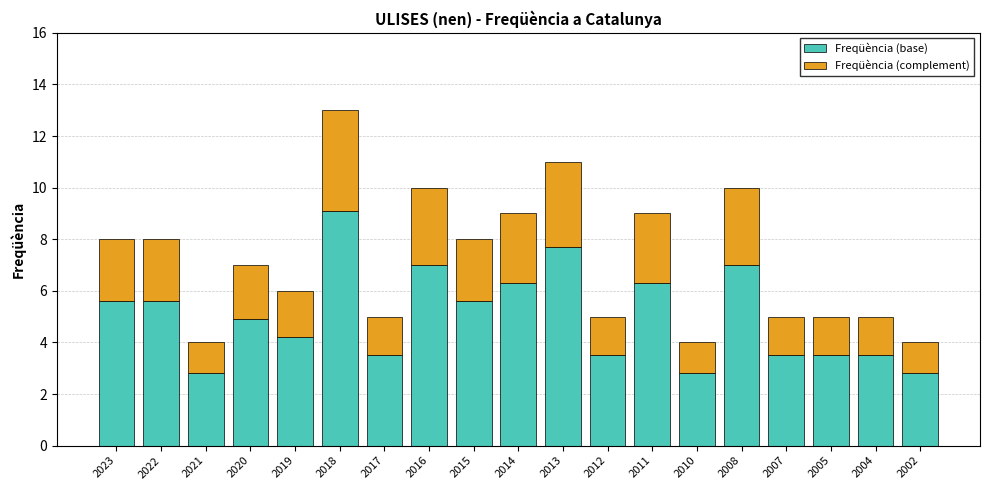

Are the bars horizontal?

No